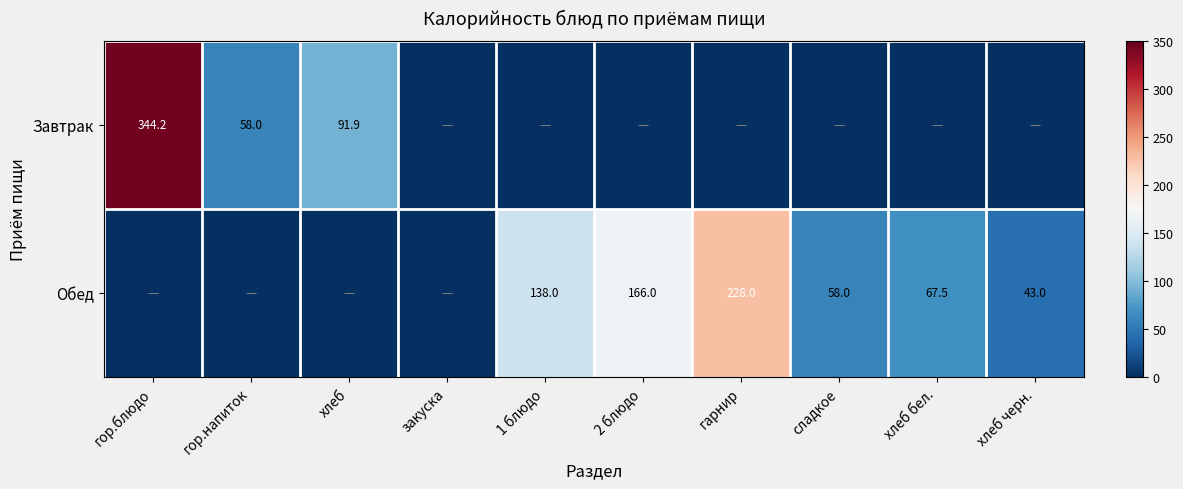

Is it true that Обед equals 246.5 at 2 блюдо?

False